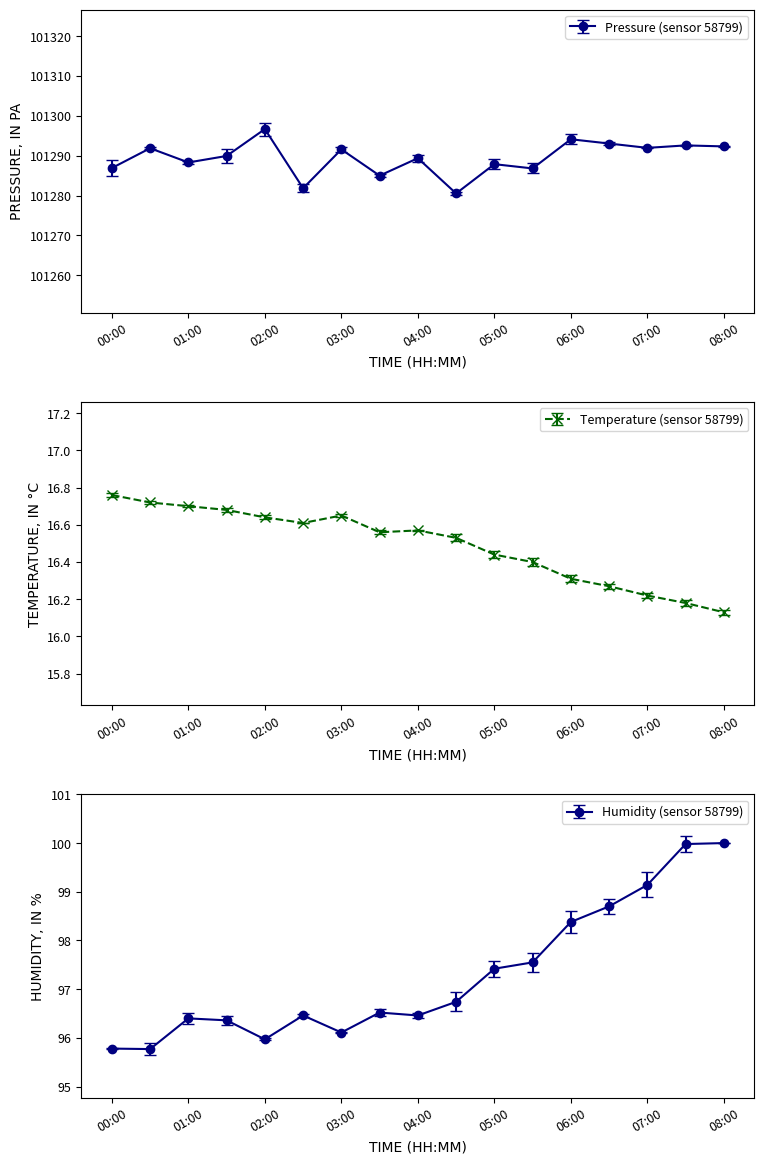

Is it true that temperature equals 16.4 at 05:30?

True